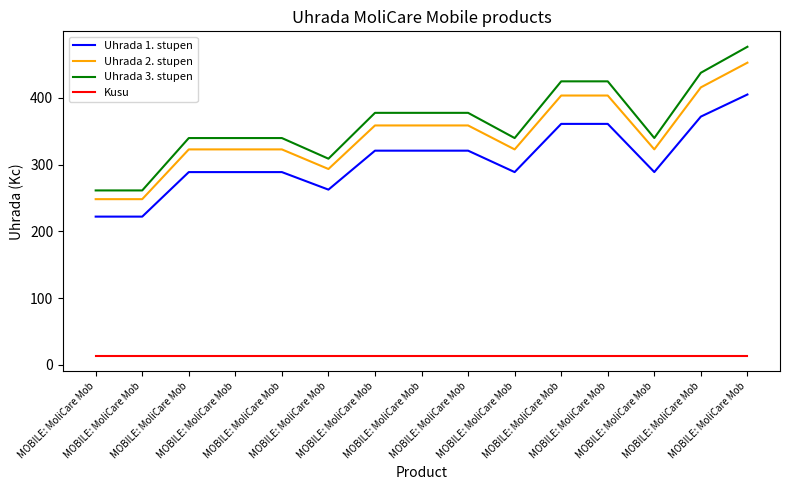

What is the maximum value for Uhrada 2. stupen?

452.8